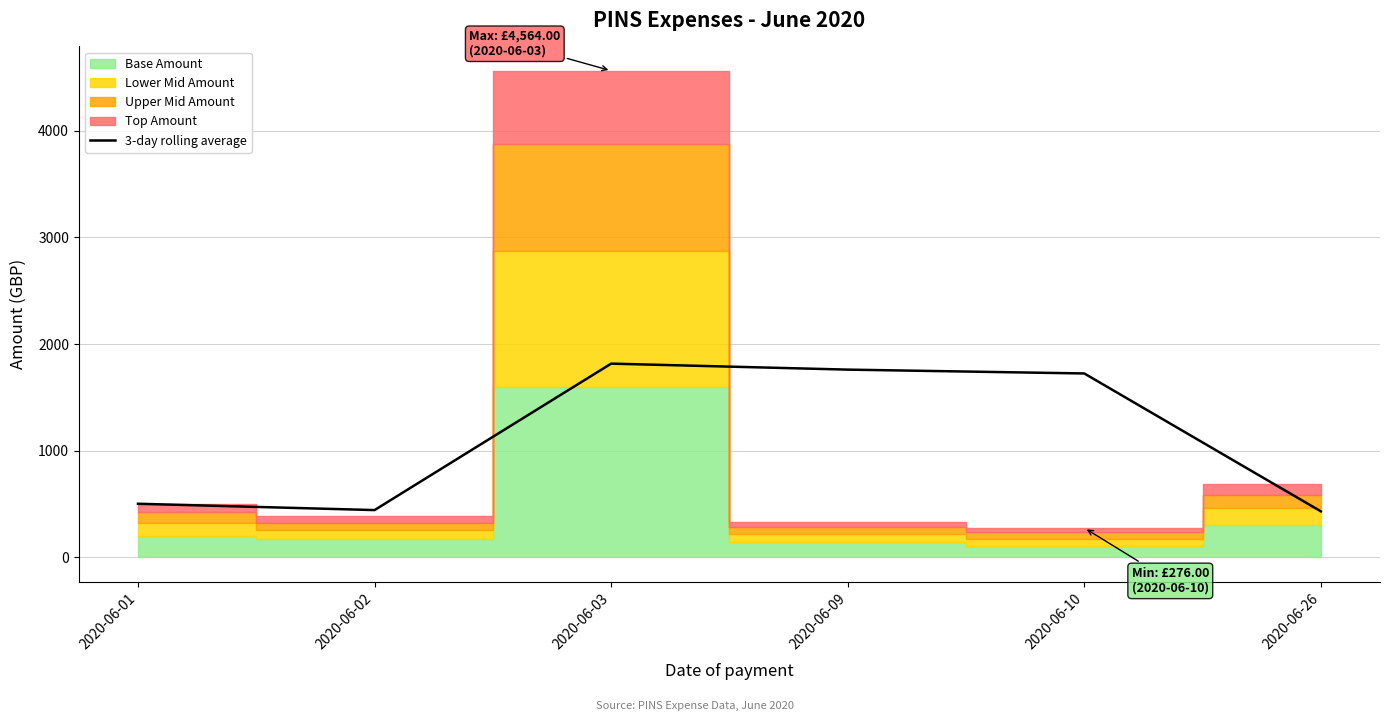

Which label corresponds to the largest value in the chart?

2020-06-03